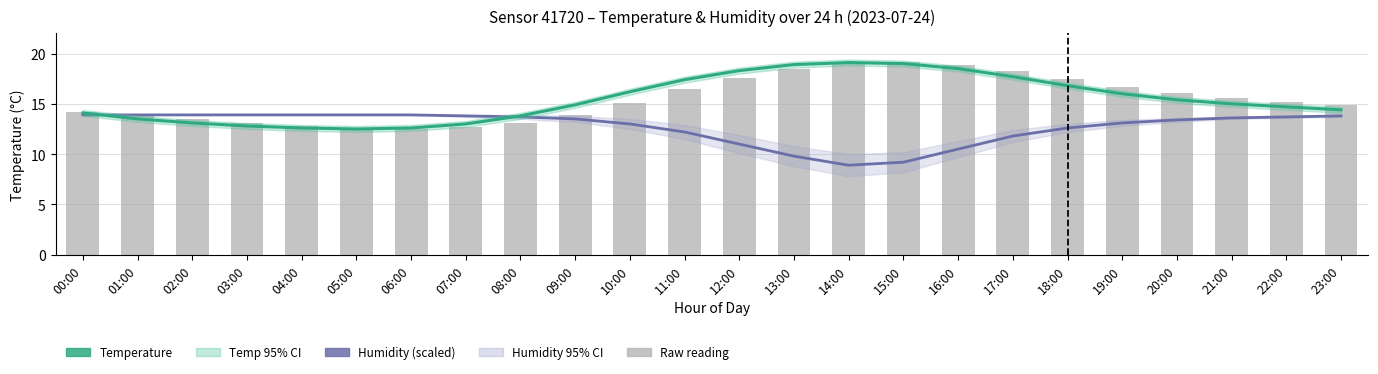

Rank the series by their maximum value, from lowest to highest.

Humidity (scaled), Temperature, bar_temp